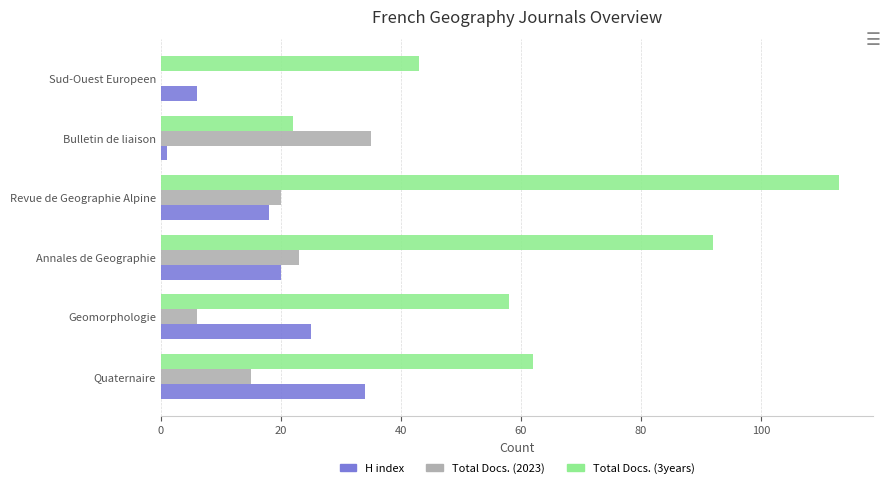

The value of Total Docs. (3years) at Sud-Ouest Europeen is 68. True or false?

False